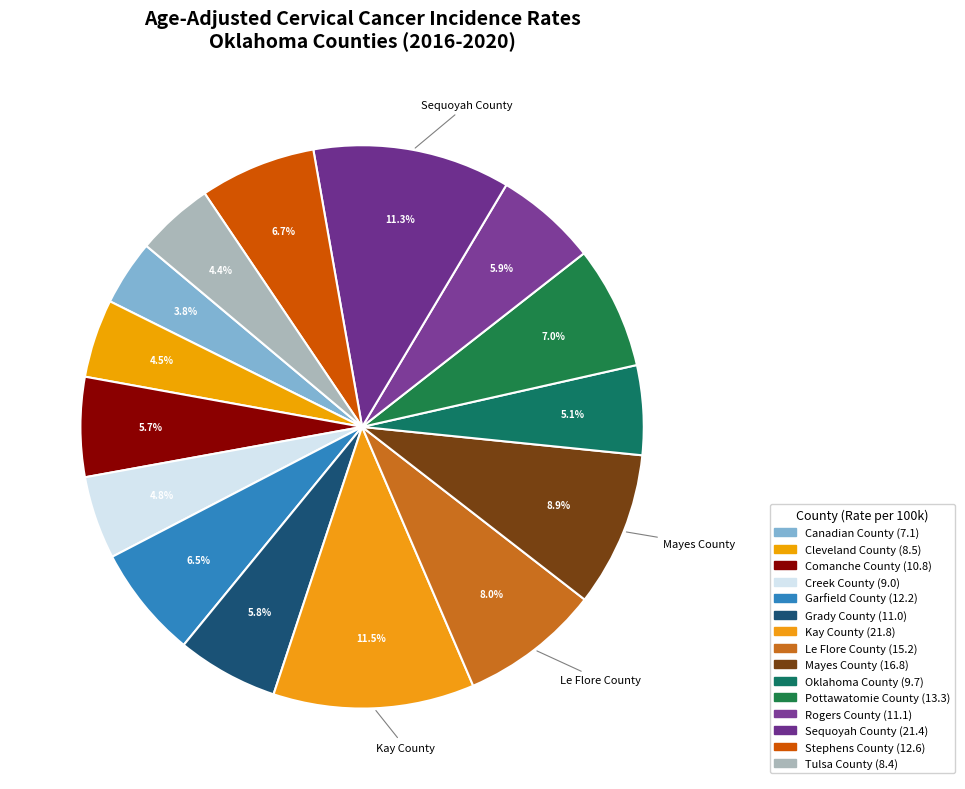

How many slices are in this pie chart?

15